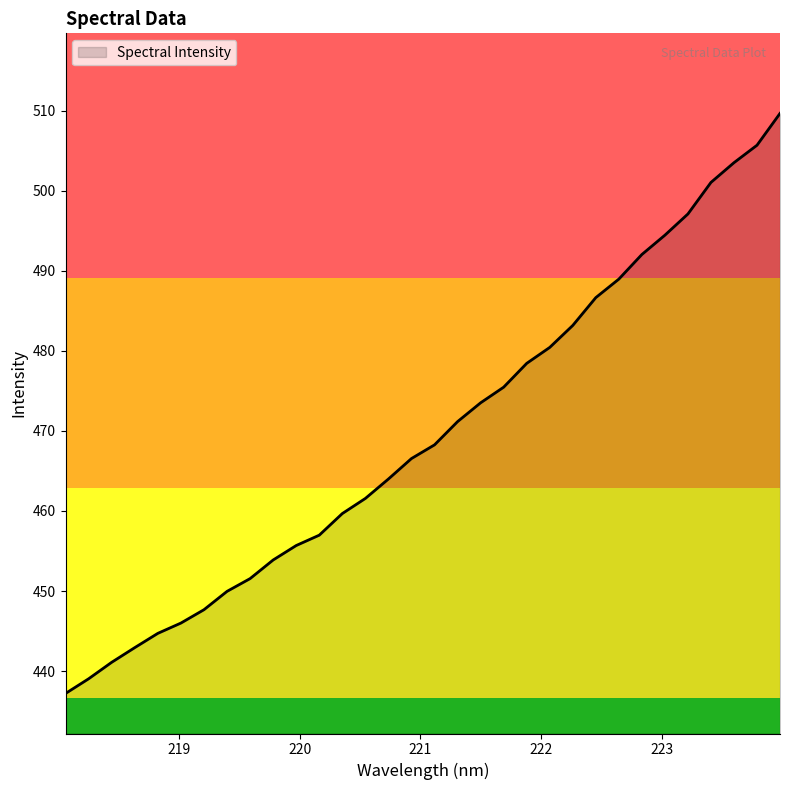

What is the minimum value shown in the chart?

437.2